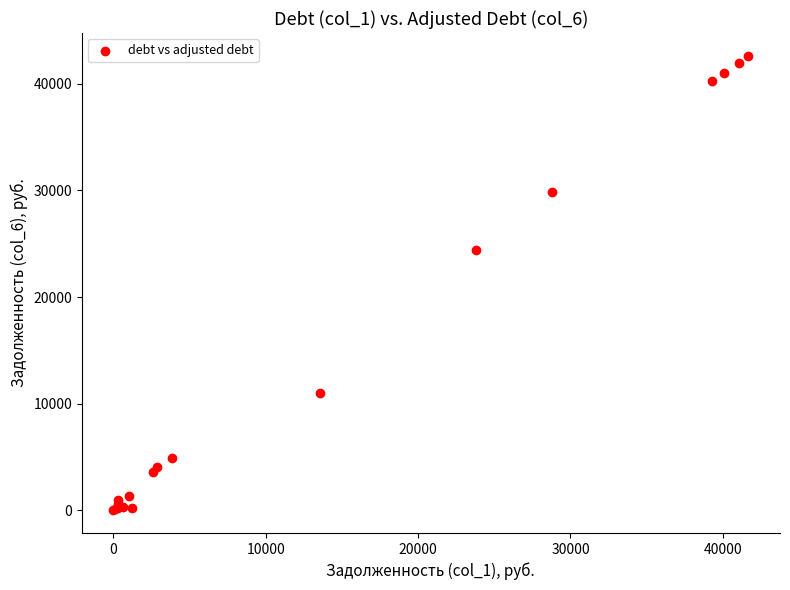

What Y value in the scatter plot is closest to 21315?

24443.2